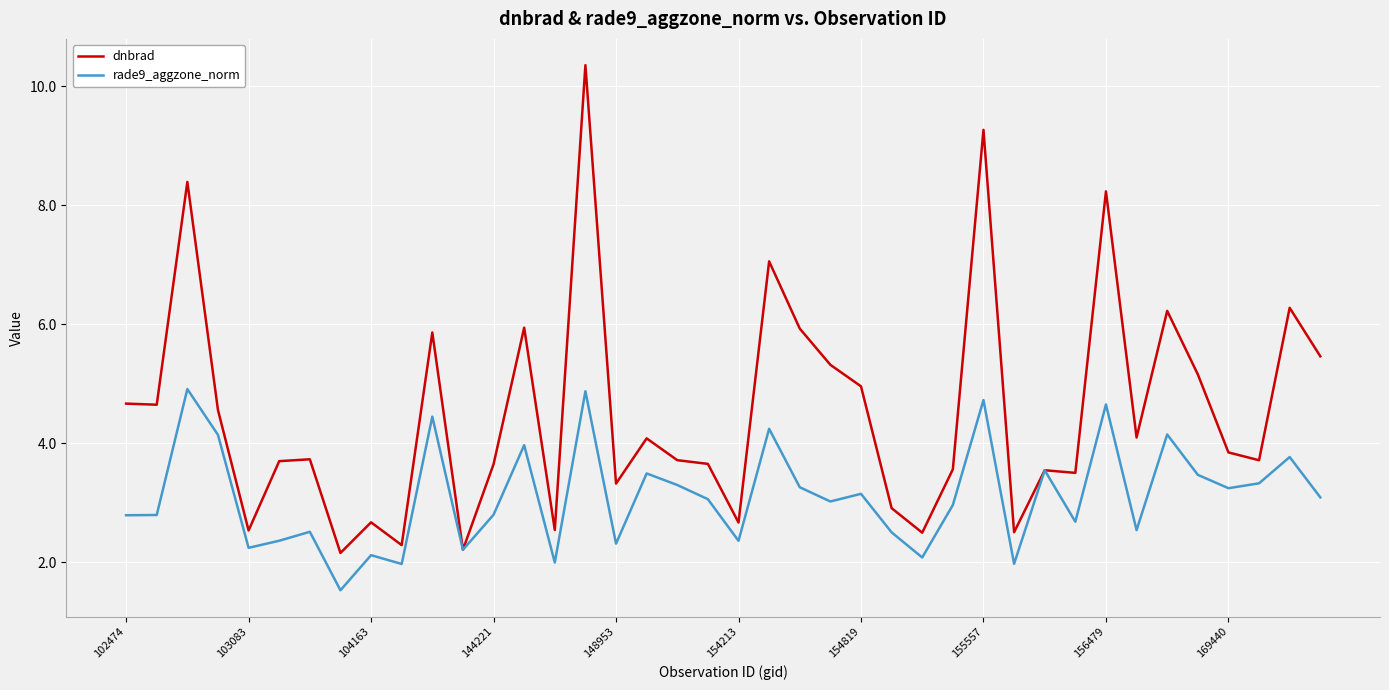

What is the maximum value shown in the chart?

10.4